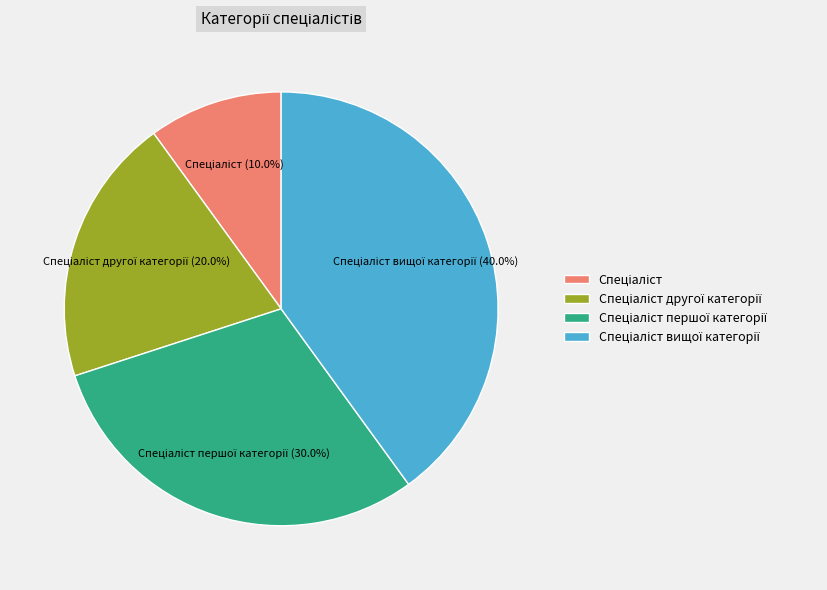

Is there a majority slice in this chart?

No